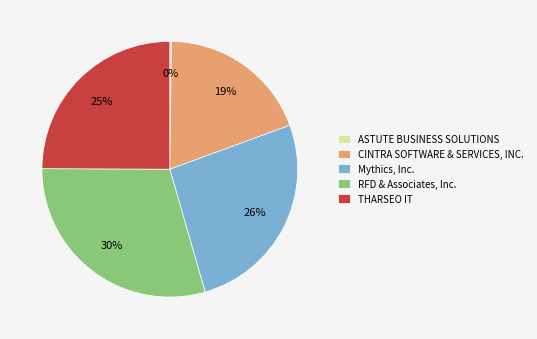

Do RFD & Associates, Inc. and CINTRA SOFTWARE & SERVICES, INC. together represent more than half of the pie?

No